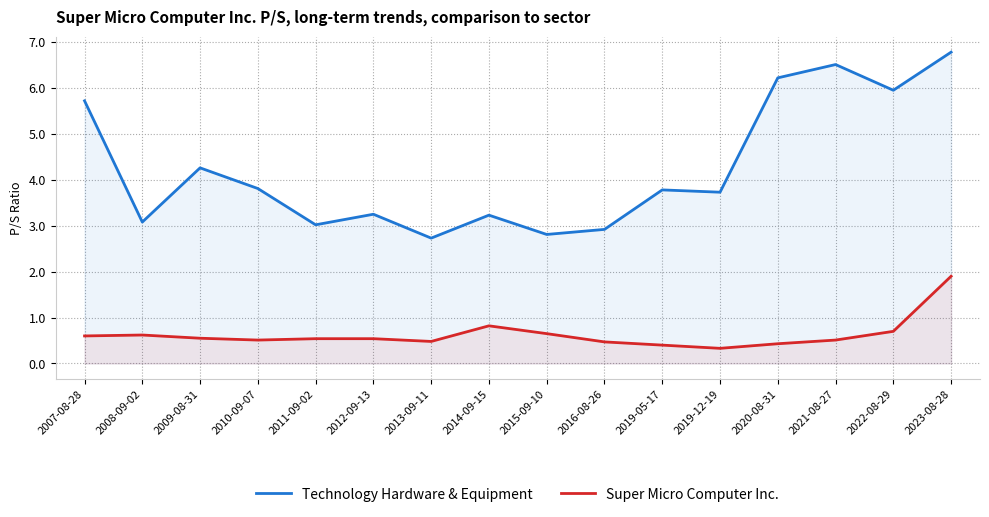

True or false: Super Micro Computer Inc. and Technology Hardware & Equipment intersect in this chart.

False